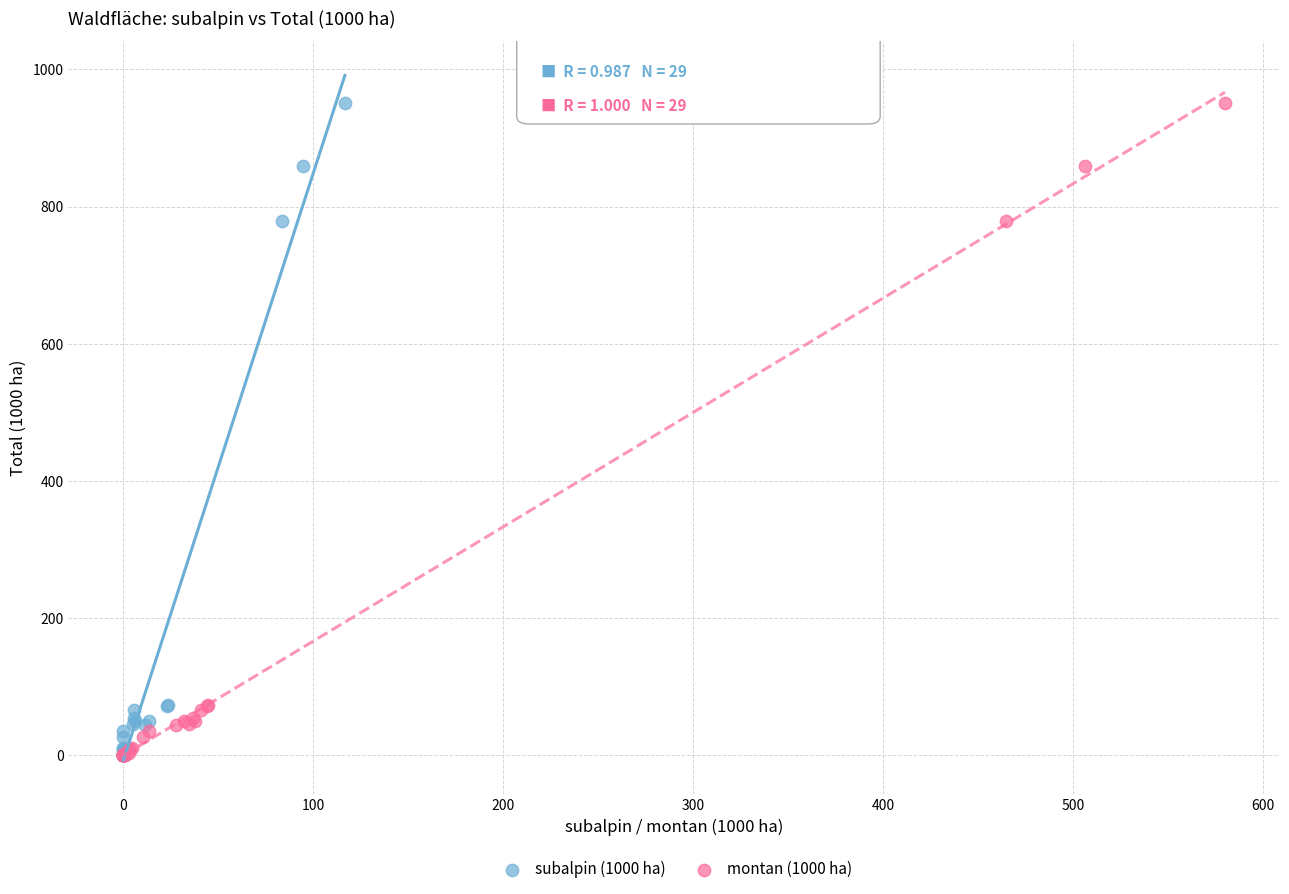

What are all the series names shown in the legend?

subalpin (1000 ha), montan (1000 ha)